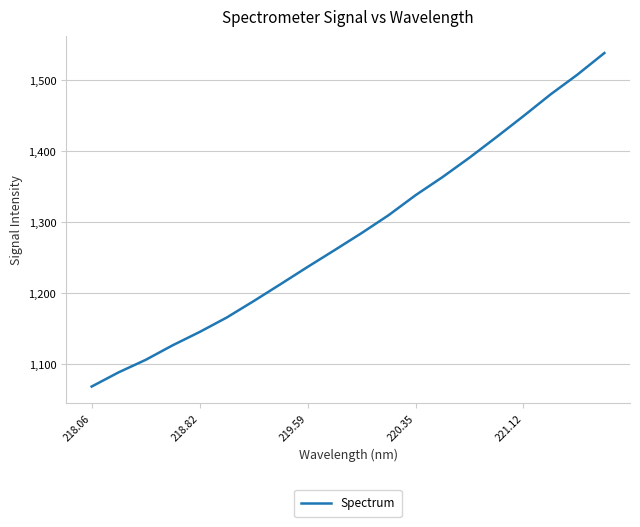

What is the average value?

1284.1